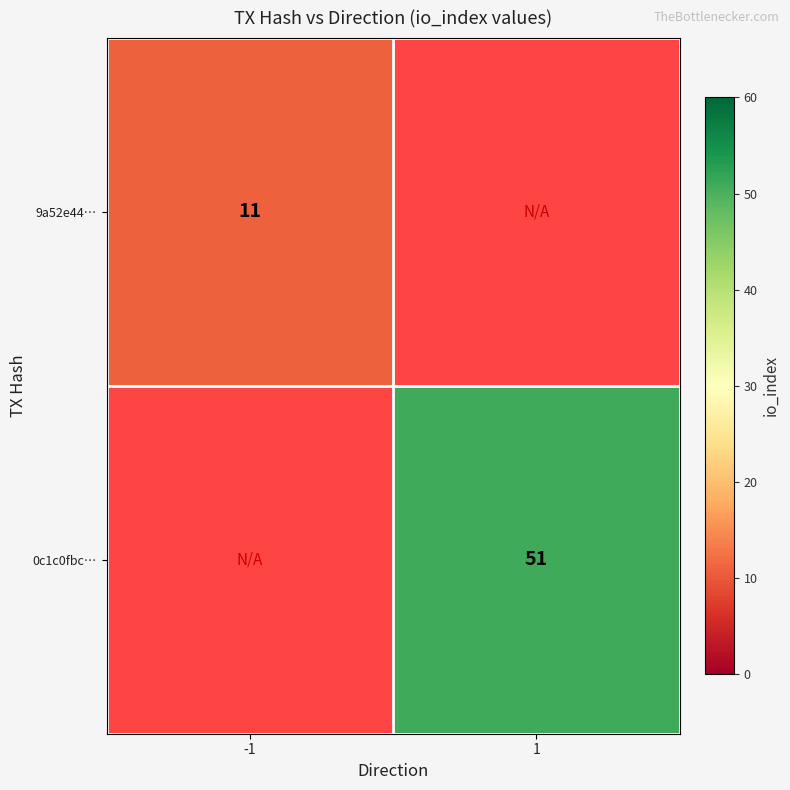

Is it true that 0c1c0fbc… equals 51 at 1?

True